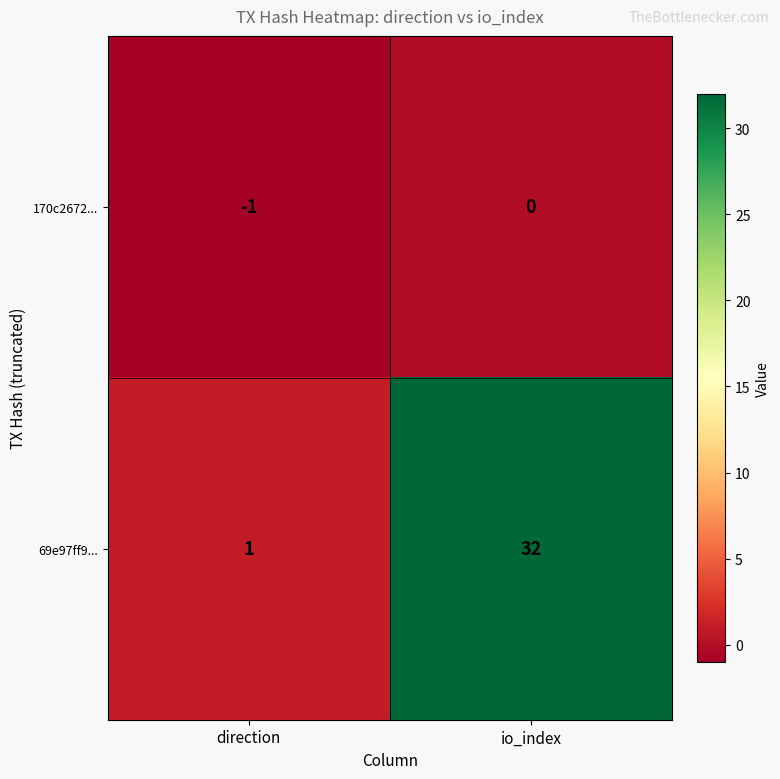

Which series has the largest total across all categories?

69e97ff9...